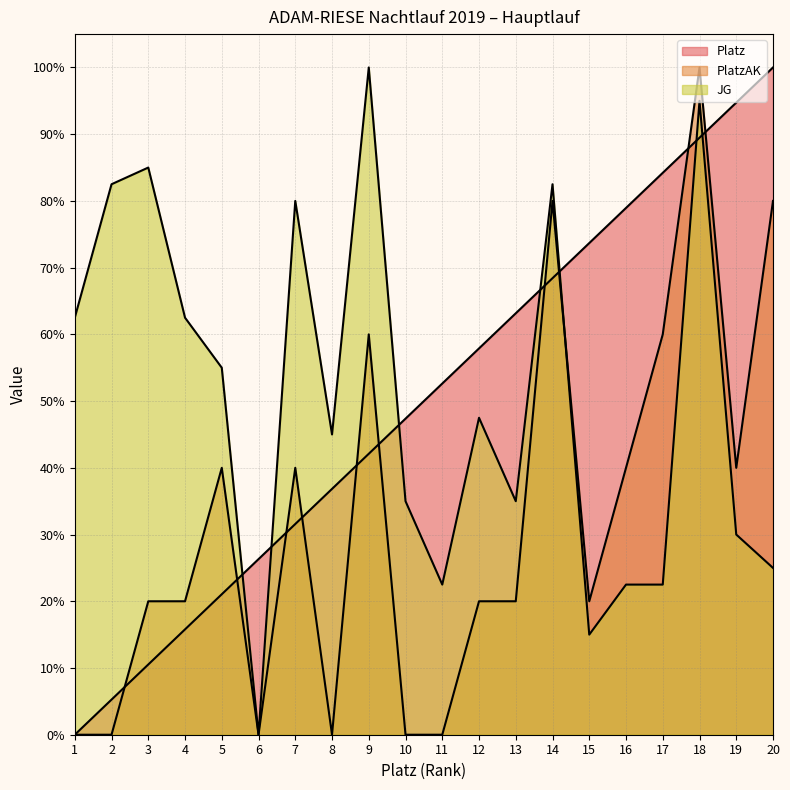

Between which two adjacent categories do PlatzAK and Platz first intersect?

2 and 3